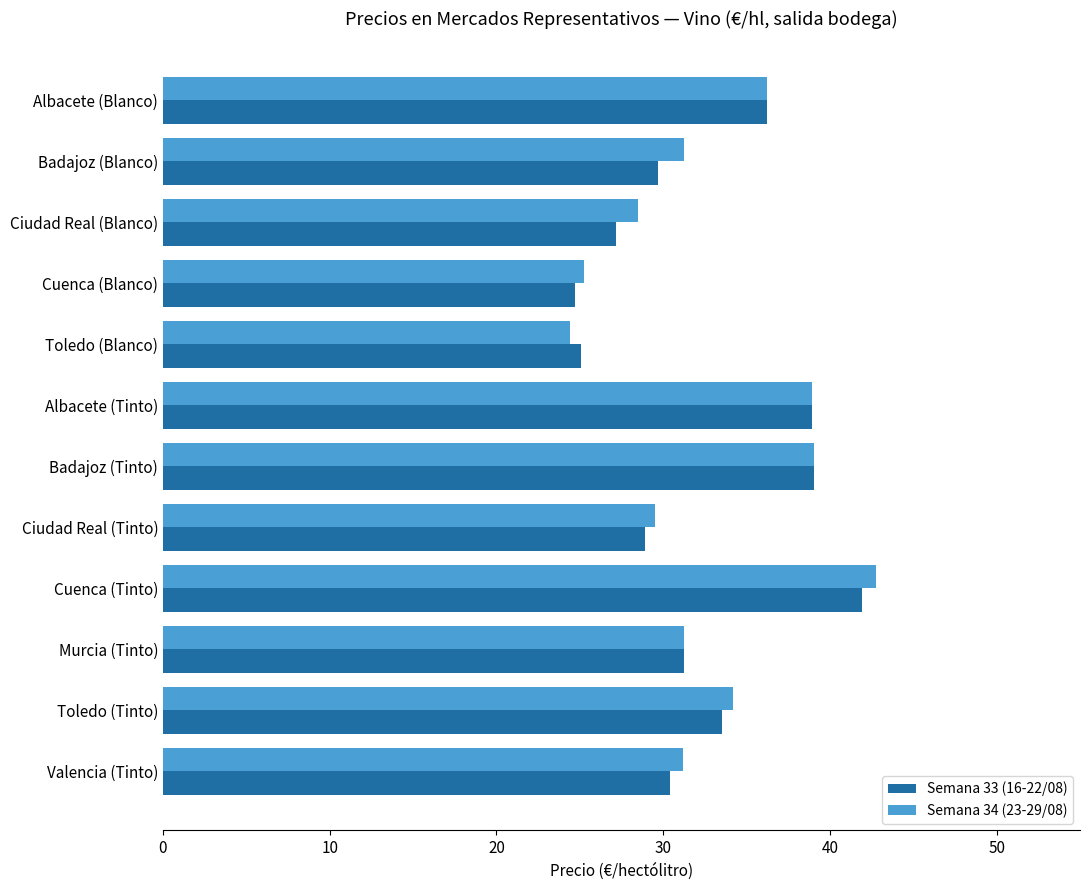

How many values in the Semana 33 (16-22/08) series are below 31?

6